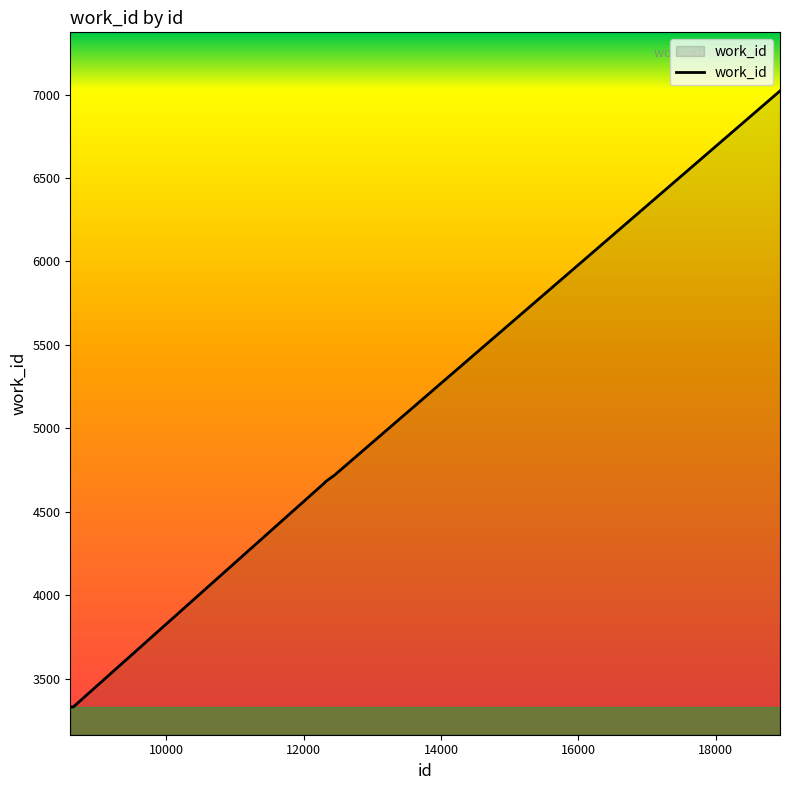

What is the smallest value displayed?

3330